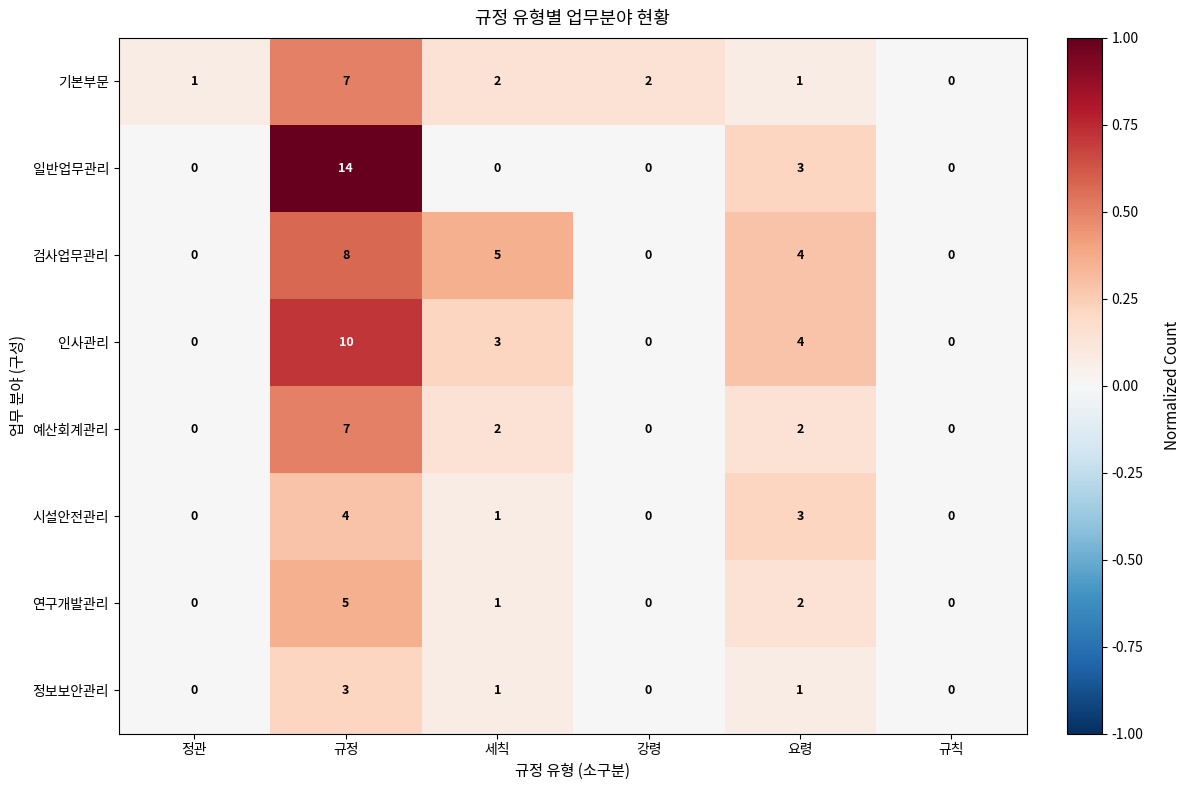

What is the maximum value shown in the chart?

14